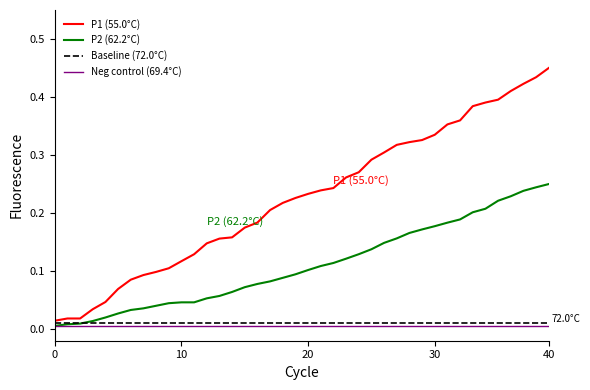

Which series has the largest range (max minus min)?

P1 (55.0°C)